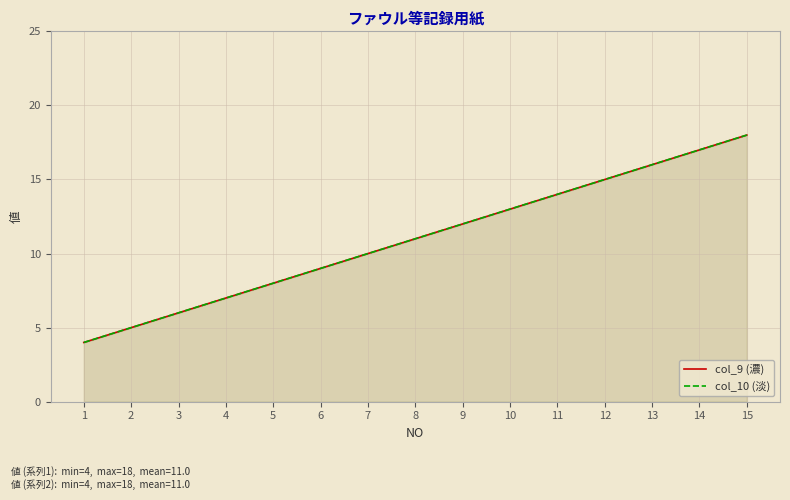

True or false: col_9 (濃) and col_10 (淡) cross at least once.

False